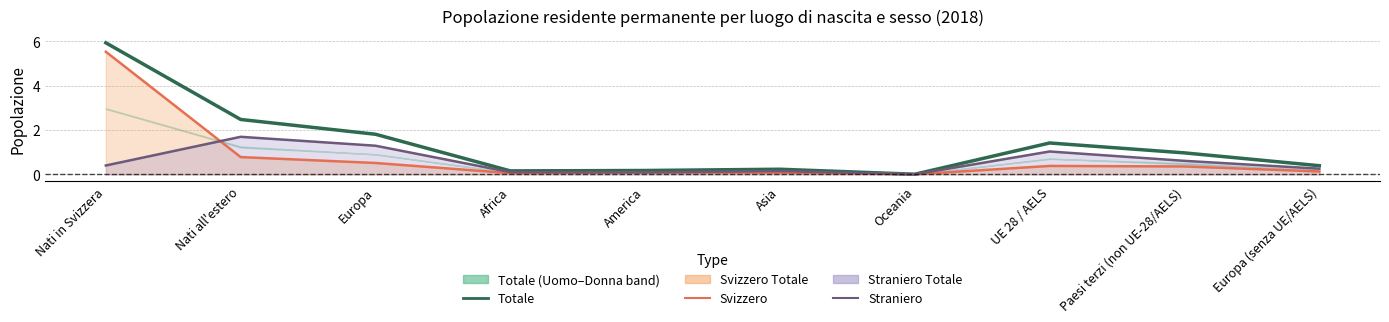

The Svizzero (line) series shows 0.0 at Africa. True or false?

False